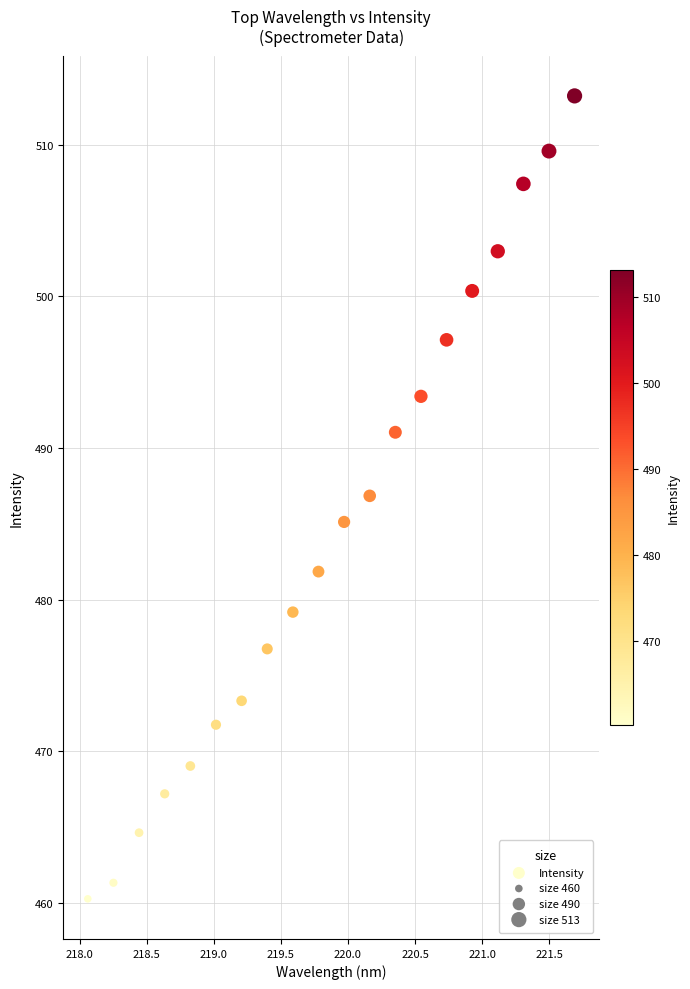

What is the range of X values (max minus min)?

3.6